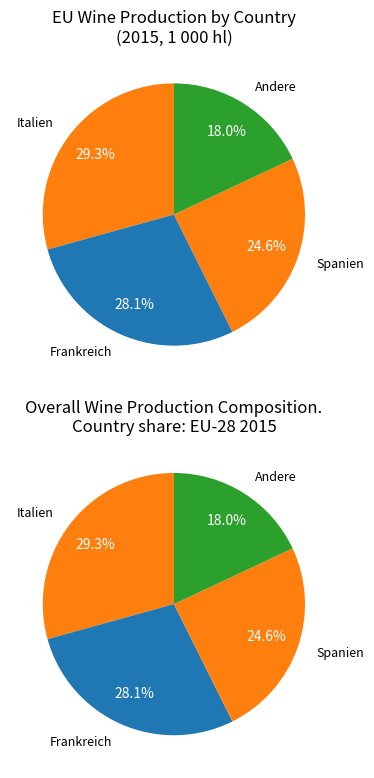

Is there a majority slice in this chart?

No